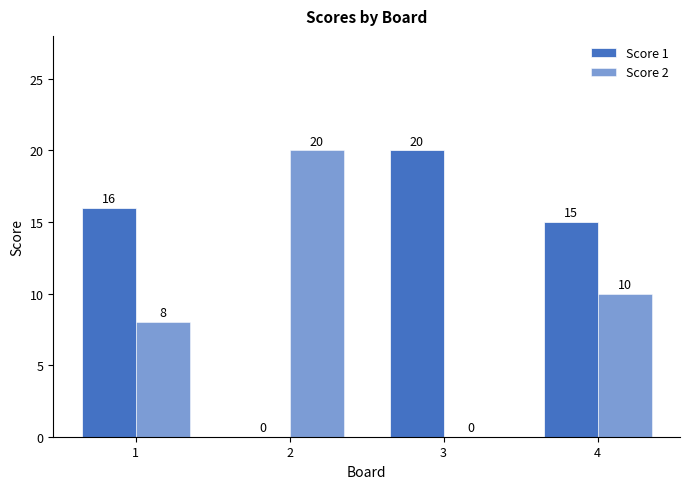

How many groups of bars are there?

4